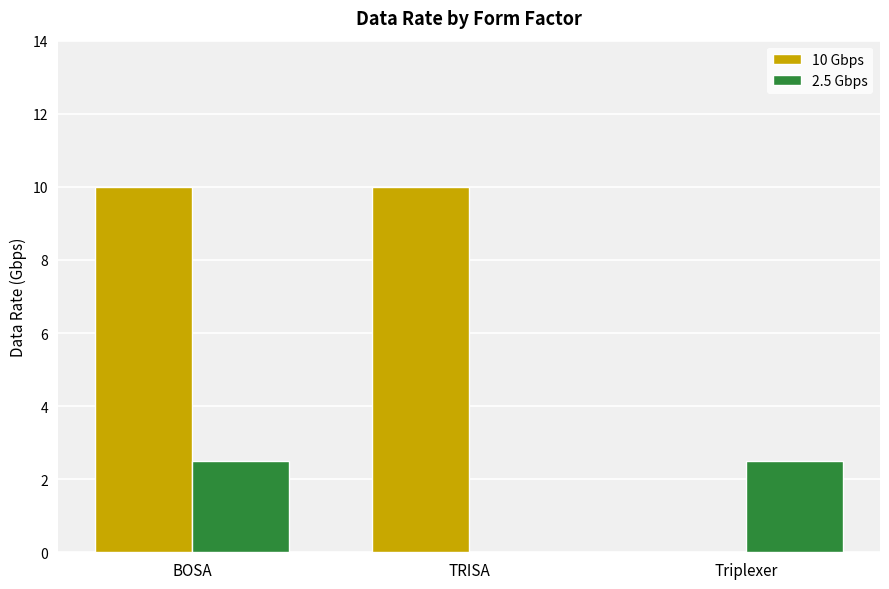

How many data points does each series have?

3